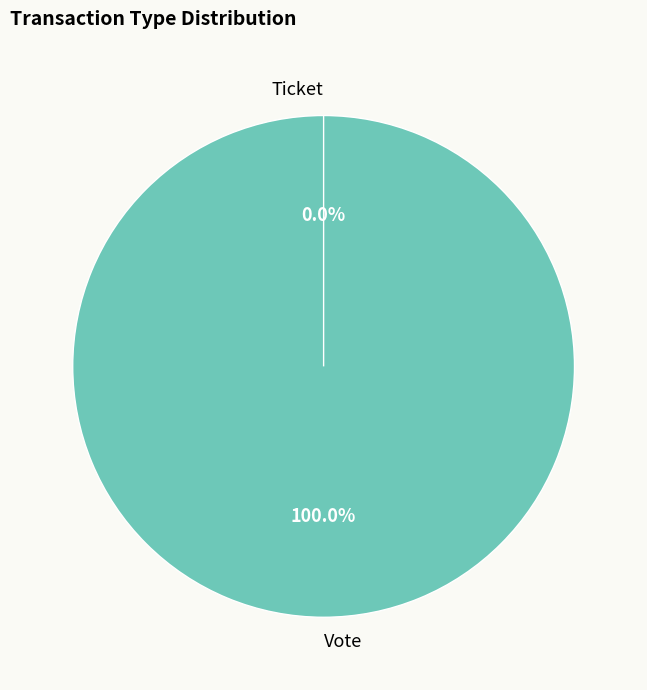

How many slices are in this pie chart?

2